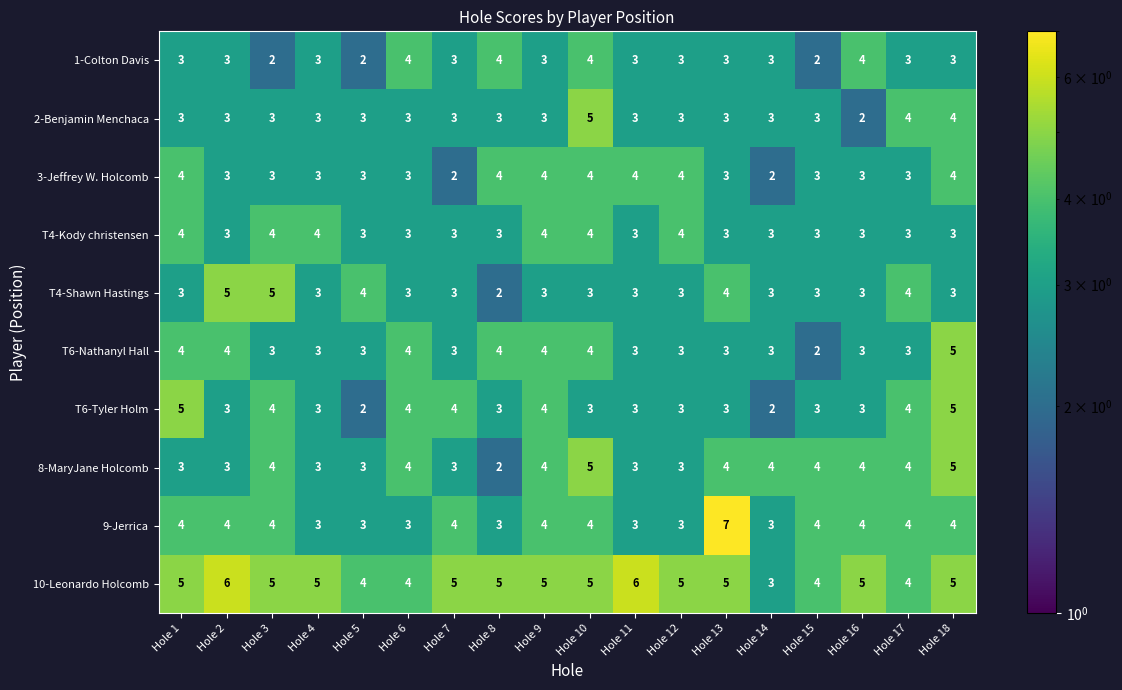

Which category has the highest value in the 2-Benjamin Menchaca series?

Hole 10